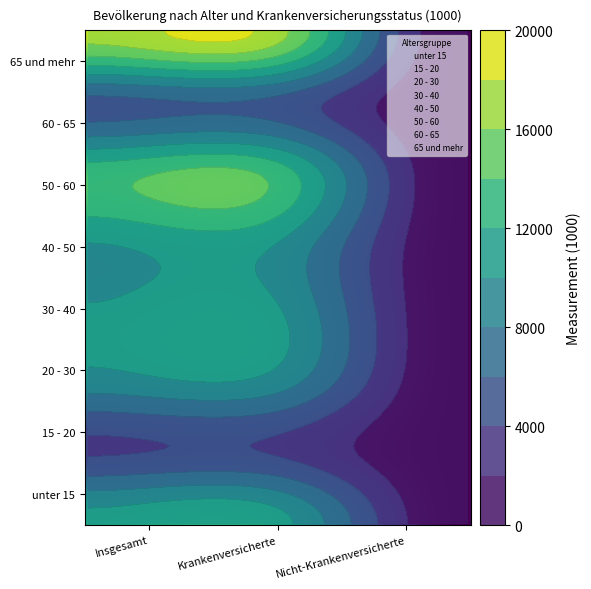

At which category does the chart reach its minimum across all series?

2